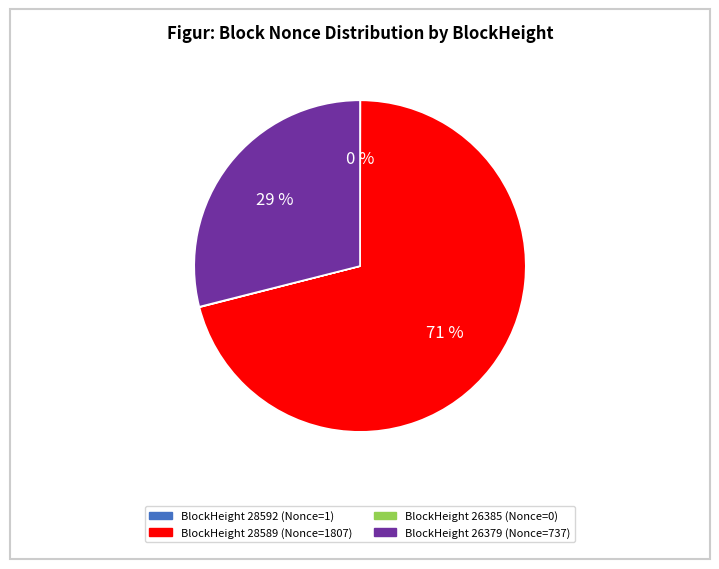

To the nearest percent, what is the average slice percentage?

25%